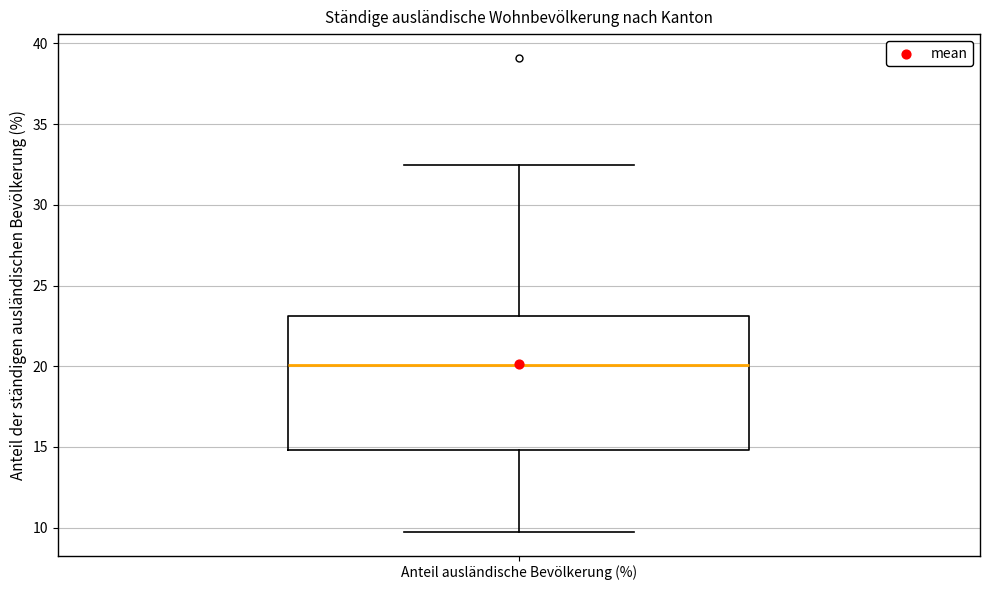

Where is the lower edge of the box for Anteil ausländische Bevölkerung (%) on the y-axis? The values are not printed on the chart, so give them approximately, as read against the axis.

15.0